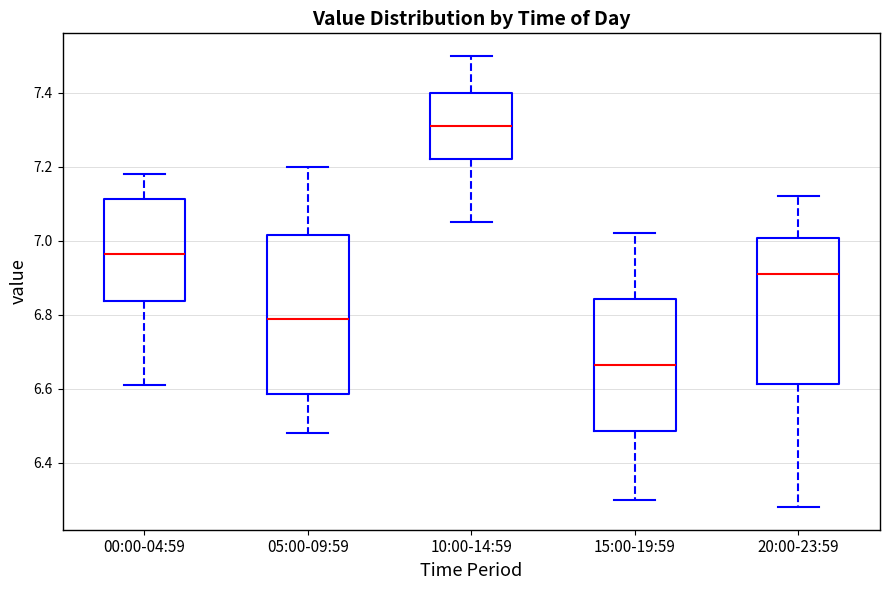

Reading left to right, read every box against the y-axis: the position of its median line, the range the box covers, and the ends of its whiskers. The values are not printed on the chart, so give them approximately, as read against the axis.

00:00-04:59: median 6.96, box 6.84 to 7.12, whiskers 6.62 to 7.18
05:00-09:59: median 6.80, box 6.58 to 7.02, whiskers 6.48 to 7.20
10:00-14:59: median 7.32, box 7.22 to 7.40, whiskers 7.06 to 7.50
15:00-19:59: median 6.66, box 6.48 to 6.84, whiskers 6.30 to 7.02
20:00-23:59: median 6.92, box 6.62 to 7.00, whiskers 6.28 to 7.12